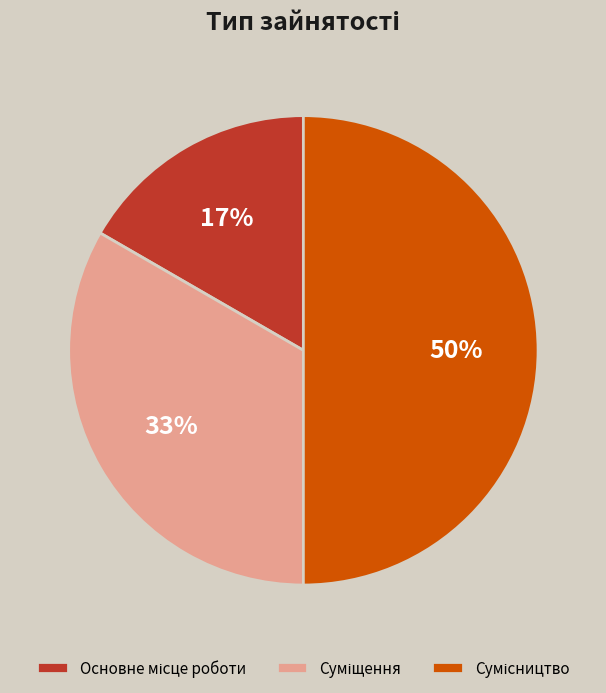

To the nearest percent, what is the difference between the largest and smallest slice percentages?

33%